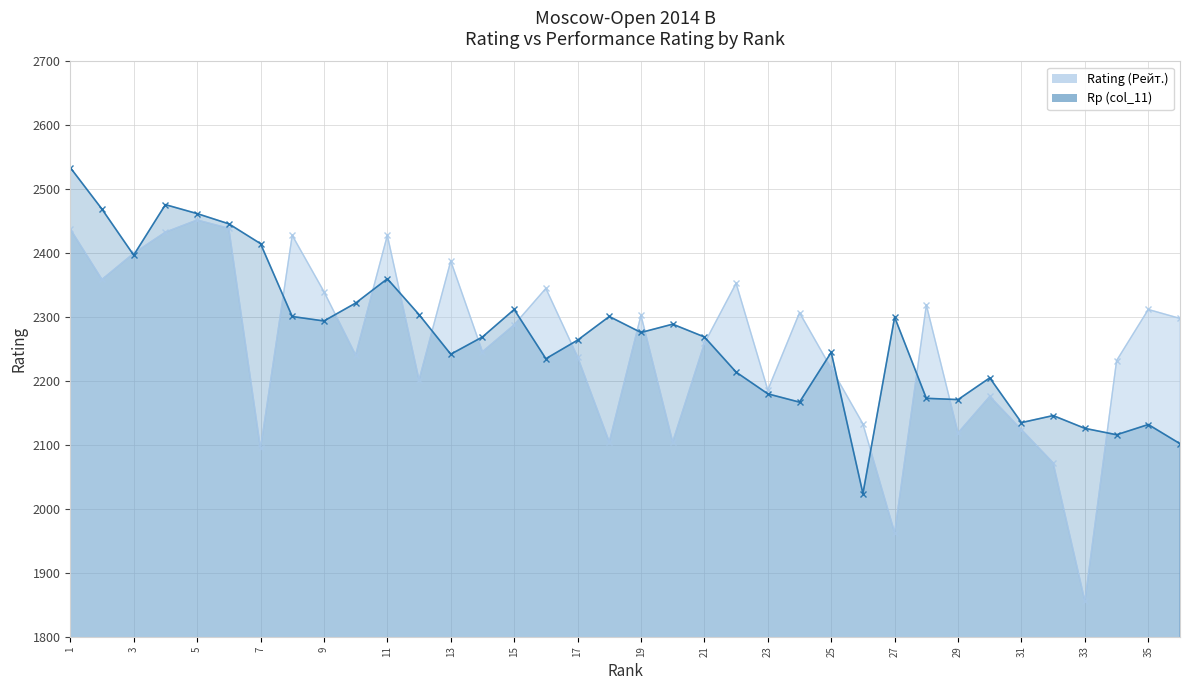

Where do Rp (col_11) and Rating (Рейт.) first cross each other?

2 and 3